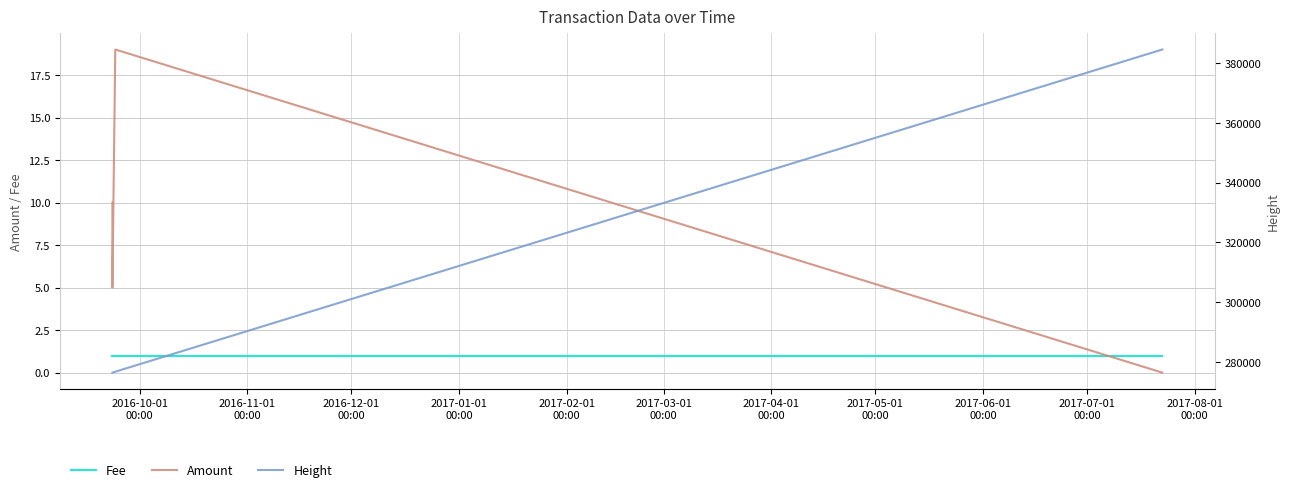

How many series are shown in this chart?

3